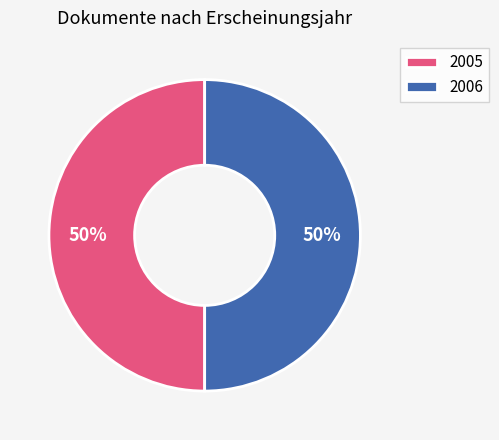

The 2005 slice represents 62% of the pie. True or false?

False